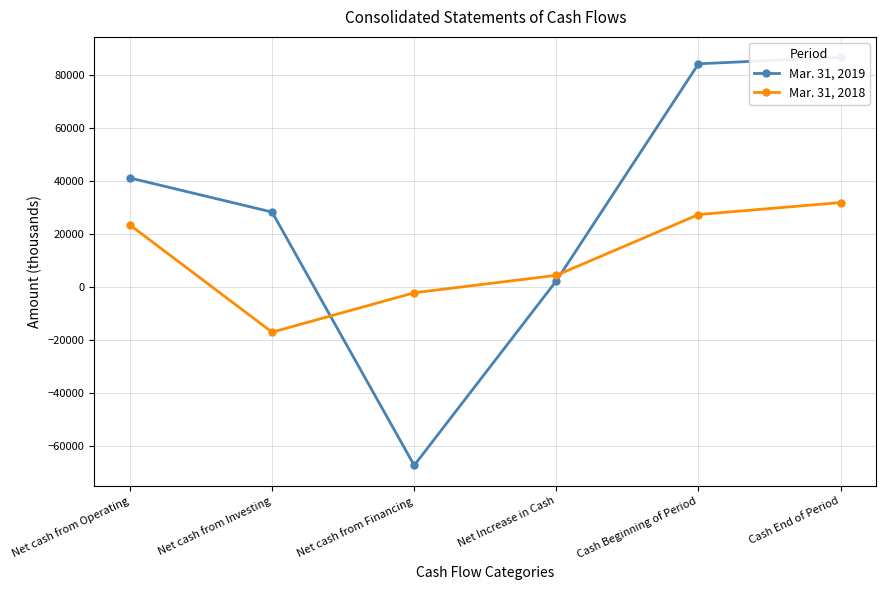

Where is Mar. 31, 2018 nearest to the value 7520?

Net Increase in Cash